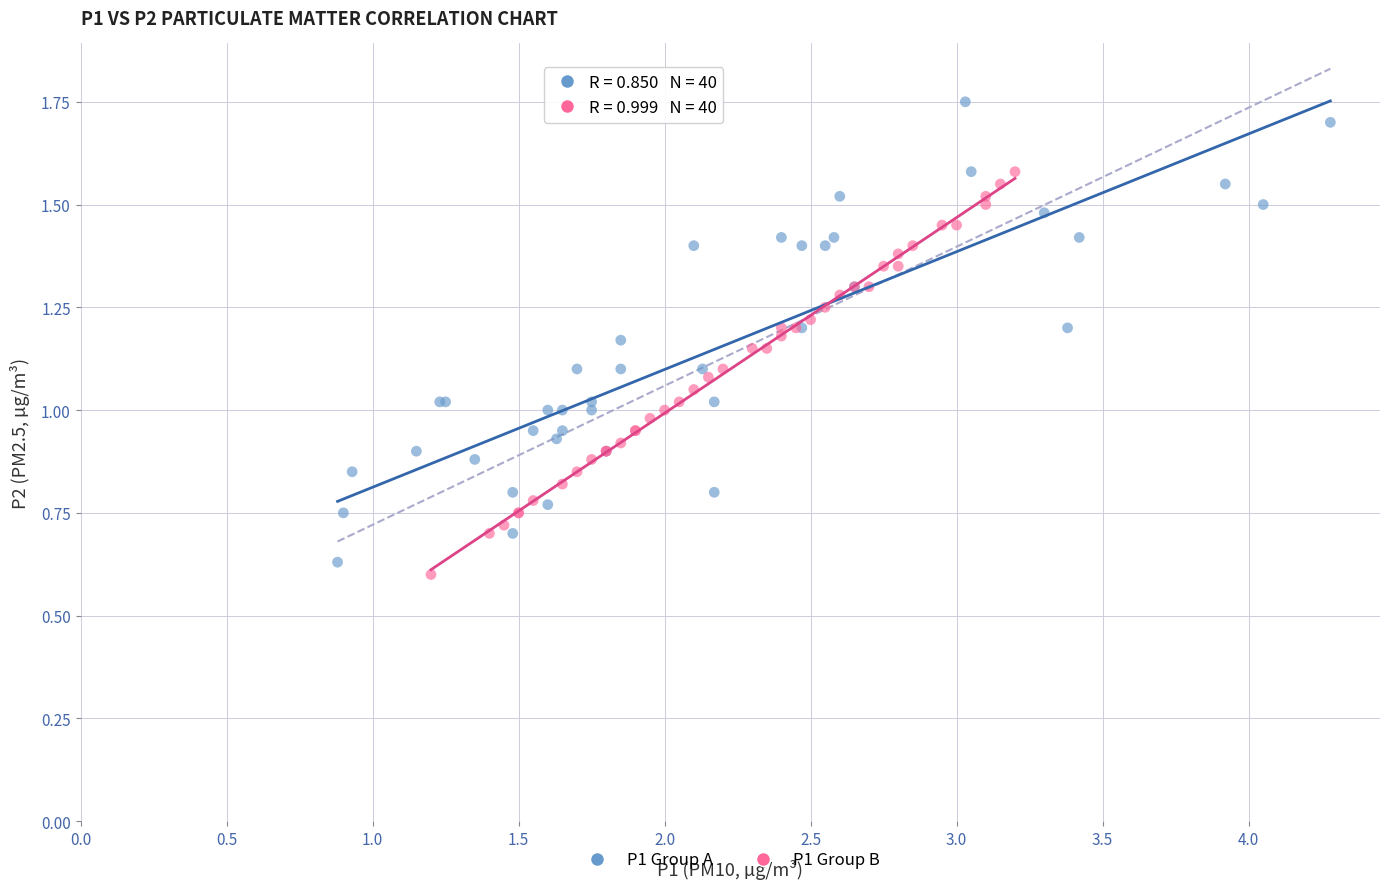

Which series has the largest Y range (max minus min)?

P1 Group A